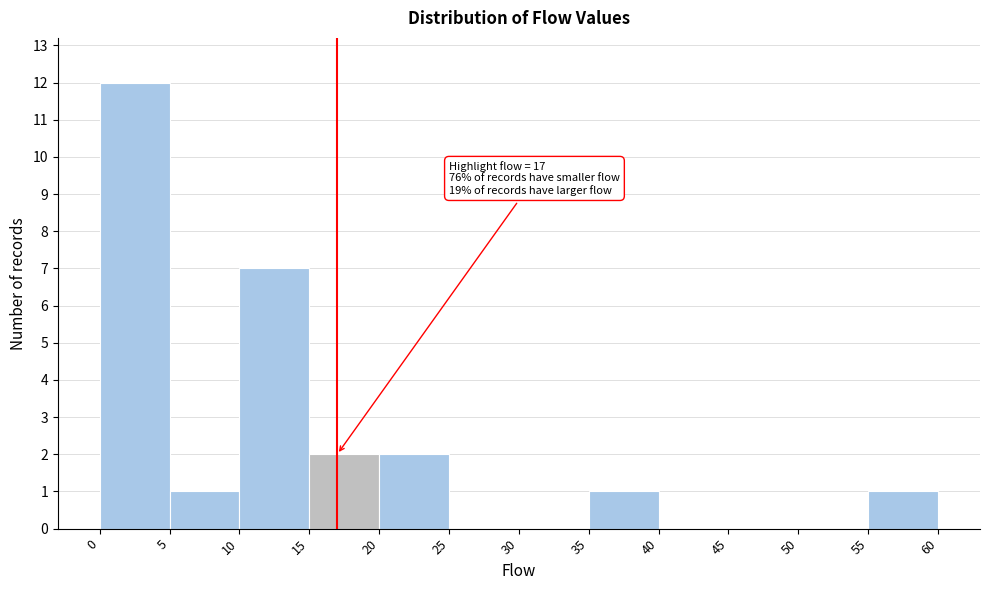

Over which range of the x-axis is the bar tallest?

0 to 5